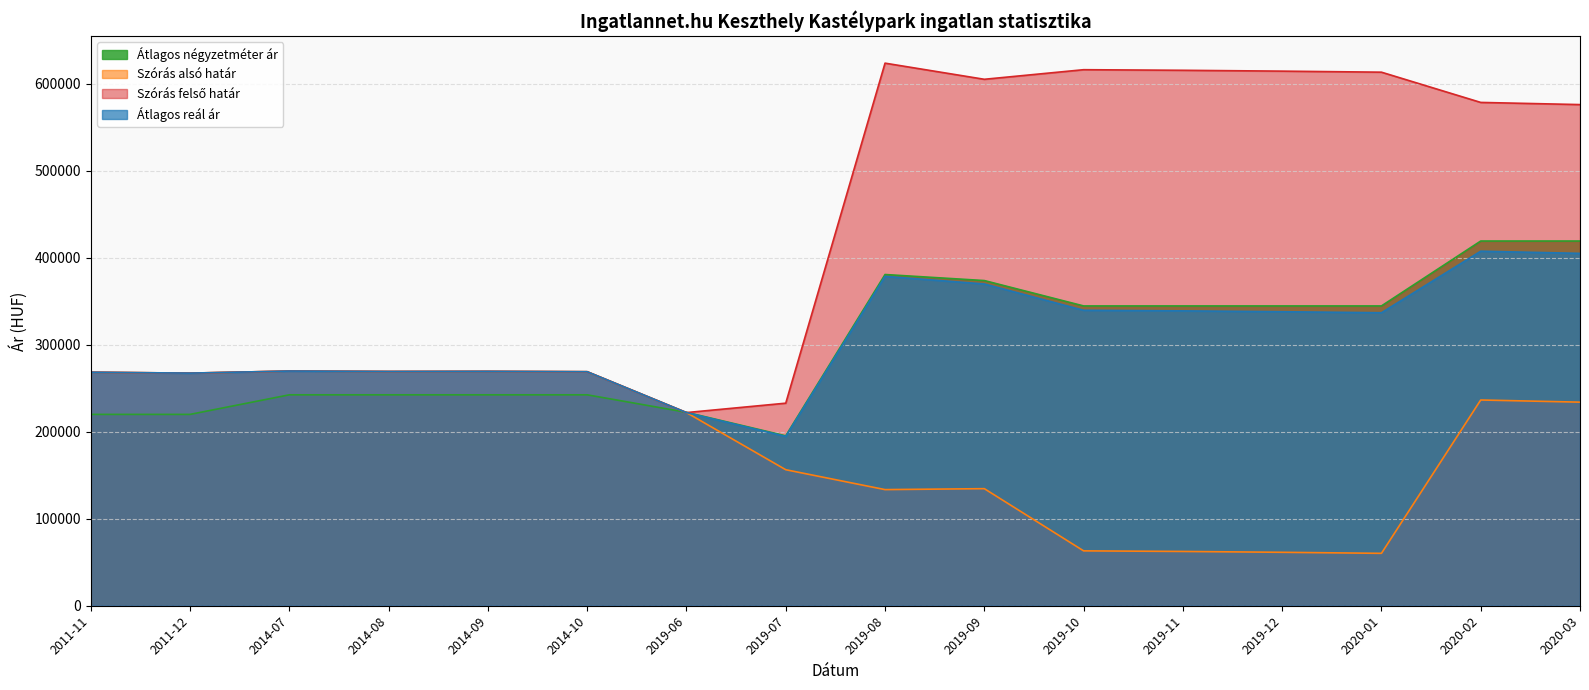

Does the chart have visible grid lines?

Yes